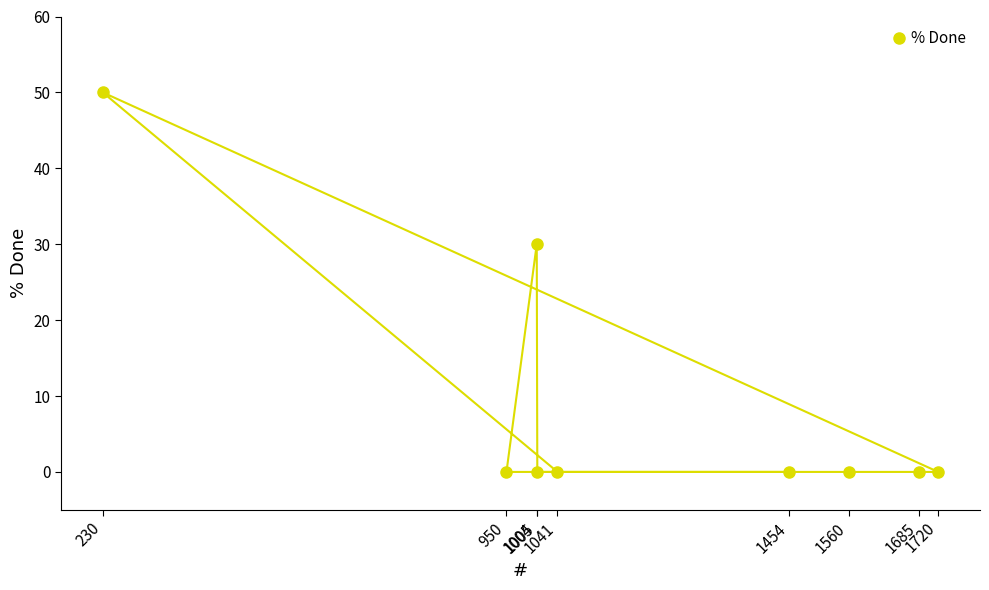

Which category has the highest value across all series?

230